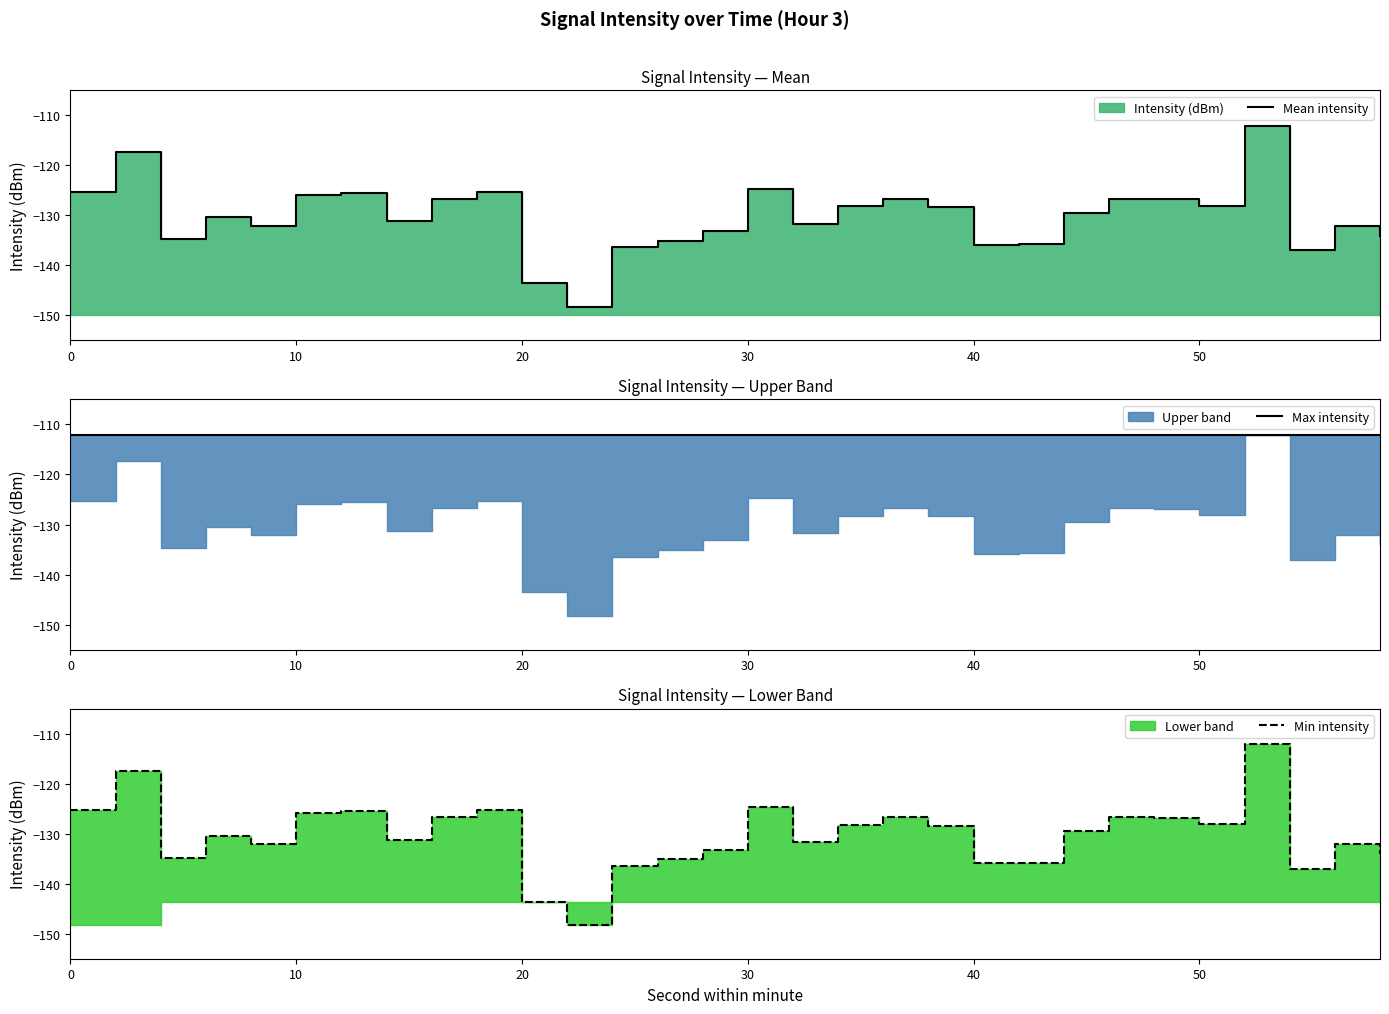

What is the value of the Min intensity point at the 27th from the left?

-112.2